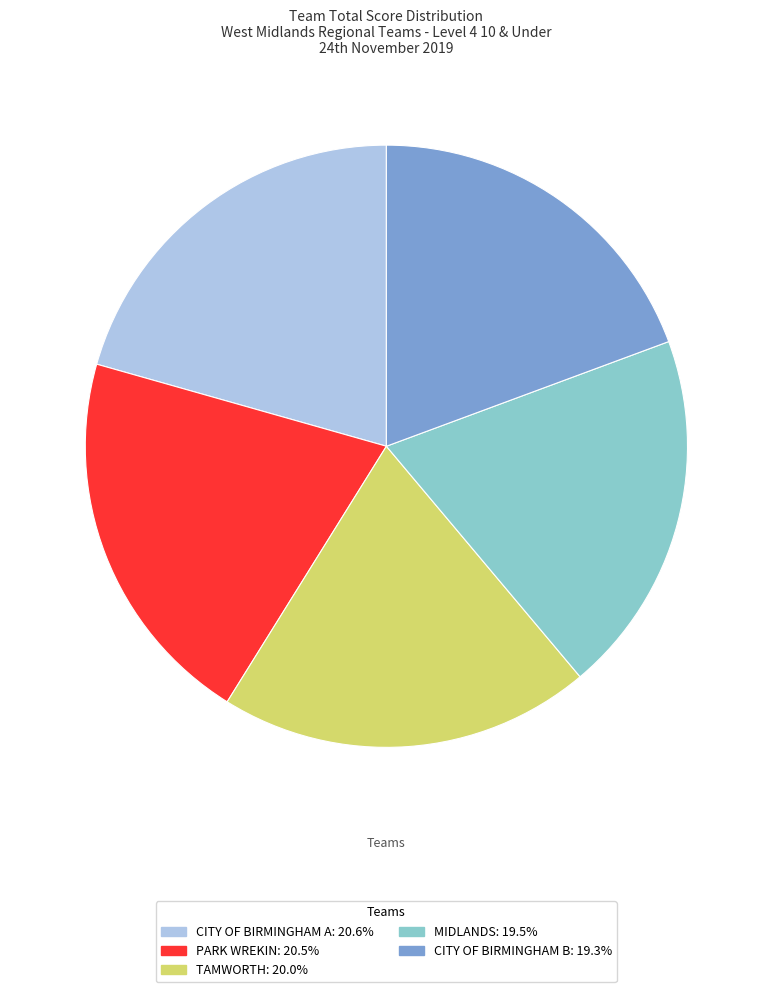

Combined, do PARK WREKIN and MIDLANDS account for over 50%?

No